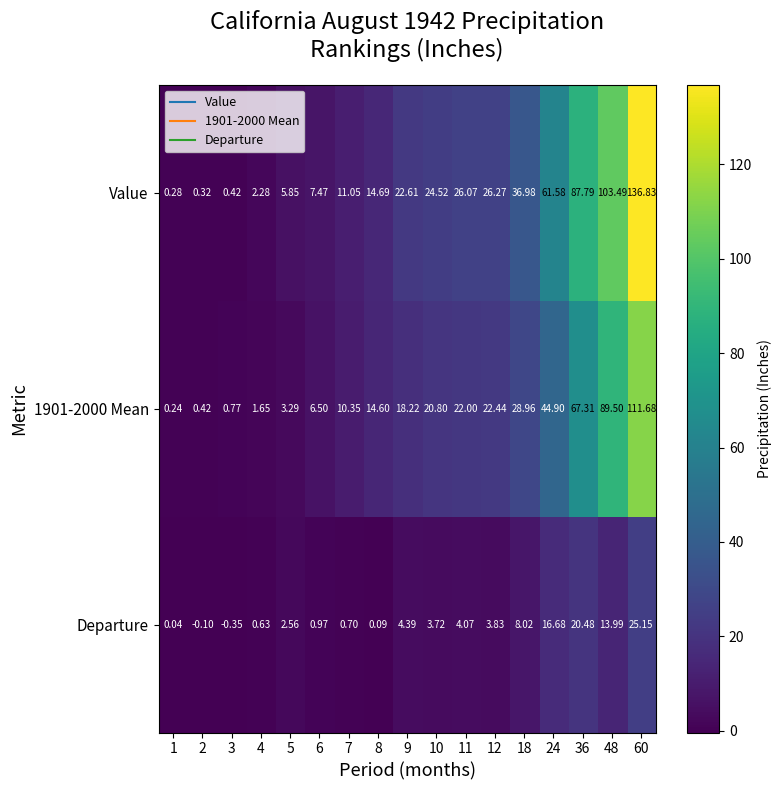

Which series changed the most between 6 and 9?

Value